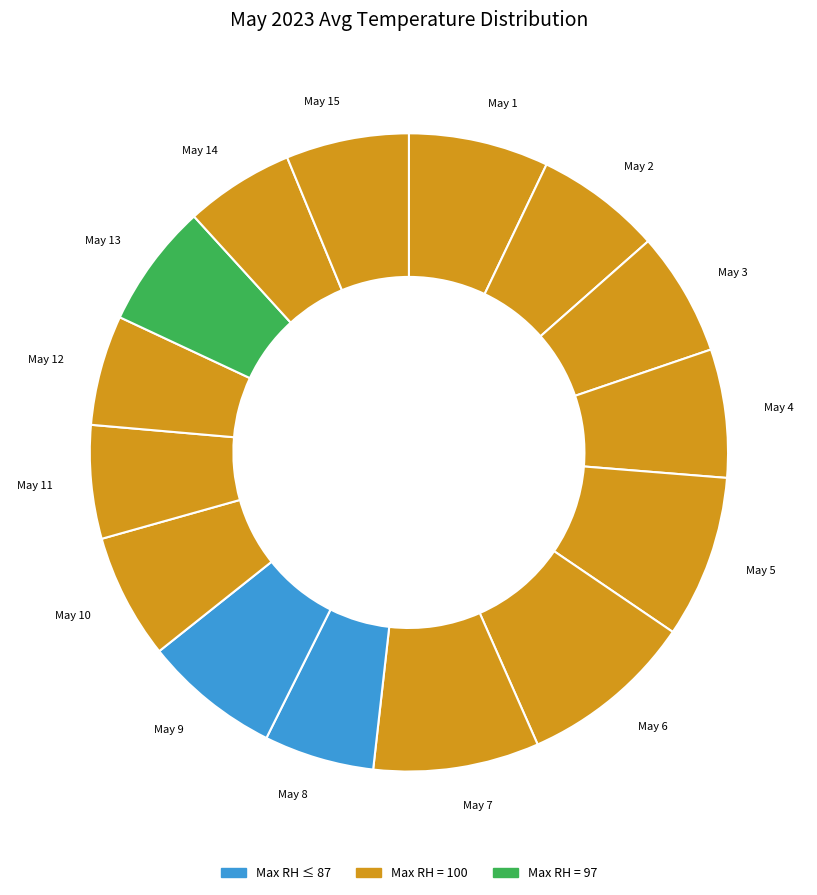

Does May 5 represent more than half of the total?

No